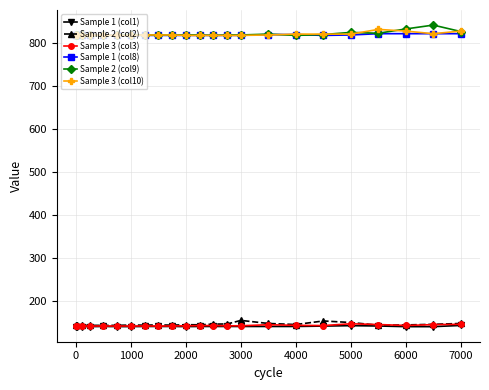

Which series has the largest range (max minus min)?

Sample 2 (col9)